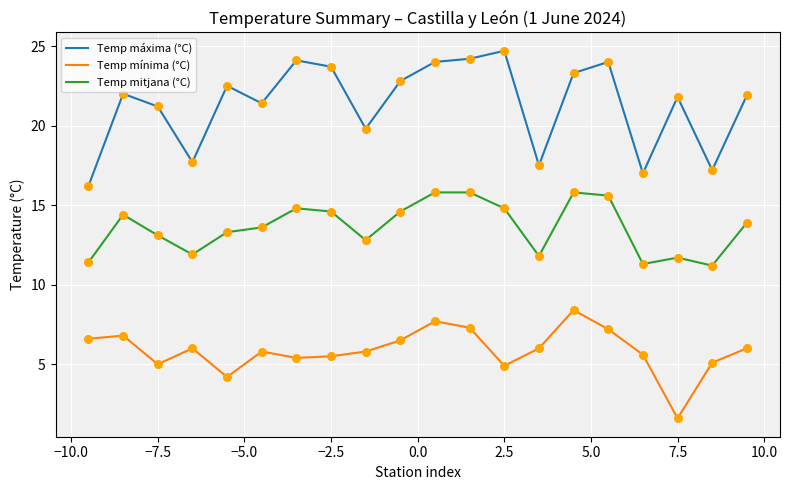

What is the difference between the maximum and minimum values in the Temp máxima (°C) series?

8.5